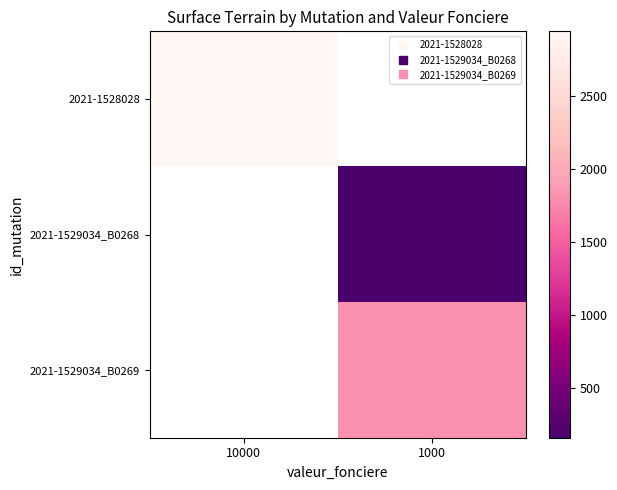

How many data points does each series have?

2